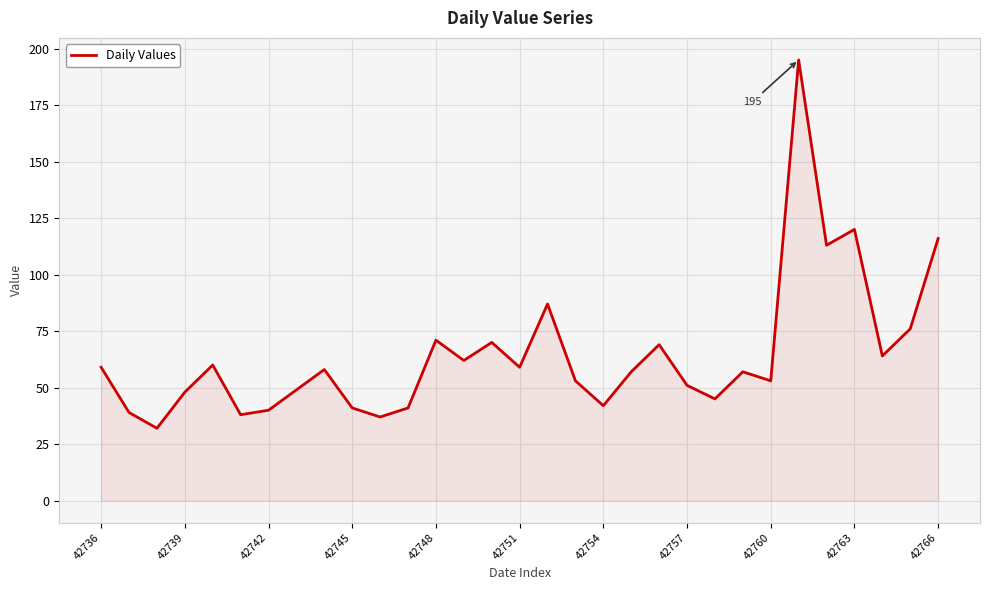

What is the smallest value displayed?

32